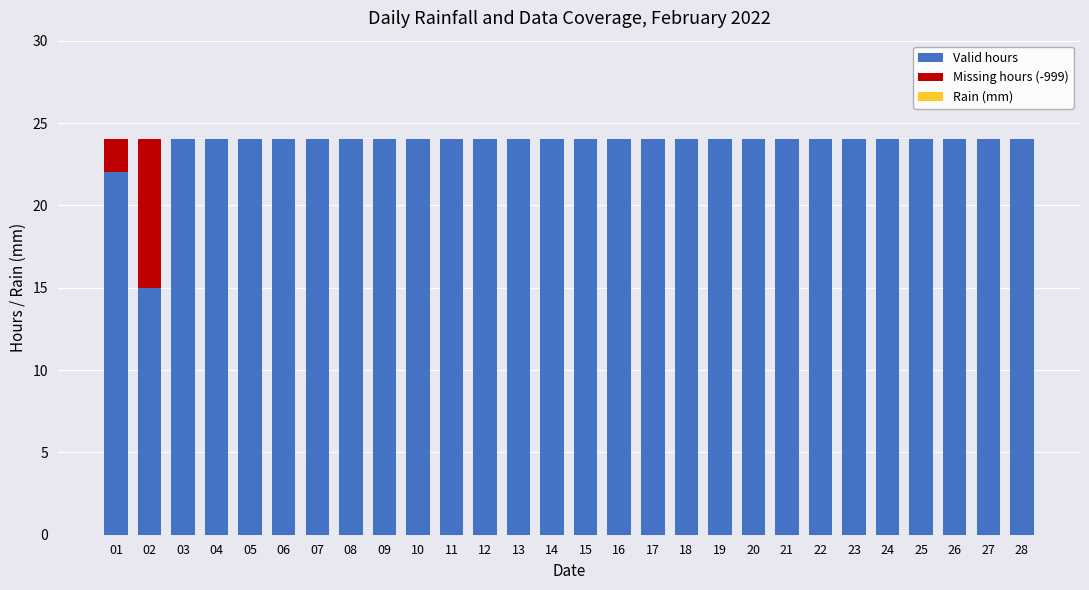

What is the maximum value for Valid hours?

24